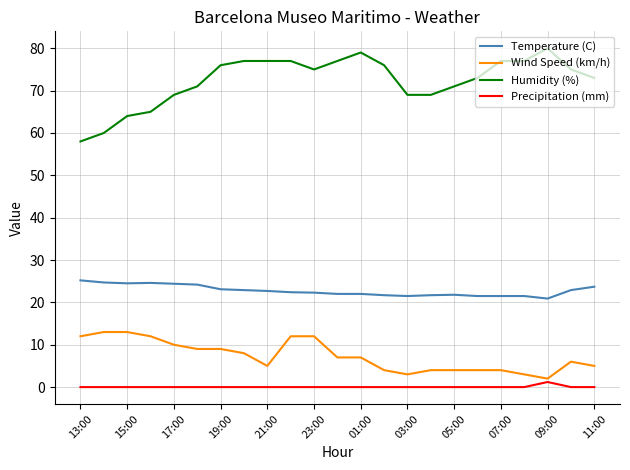

Rank the series by their maximum value, from highest to lowest.

Humidity (%), Temperature (C), Wind Speed (km/h), Precipitation (mm)